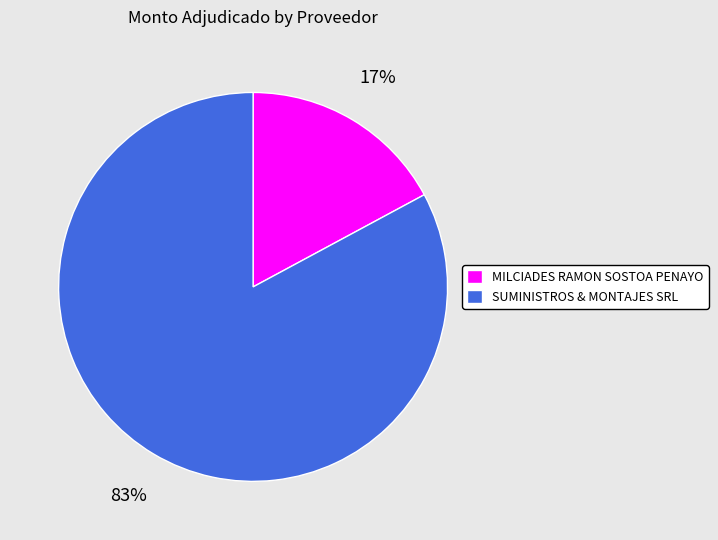

How many slices are in this pie chart?

2